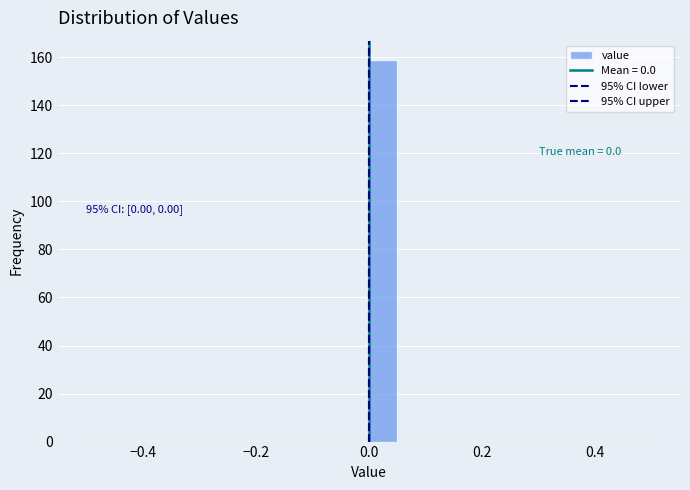

Around what value on the x-axis is the tallest bar? Give the approximate position of its centre, as read against the axis.

0.02